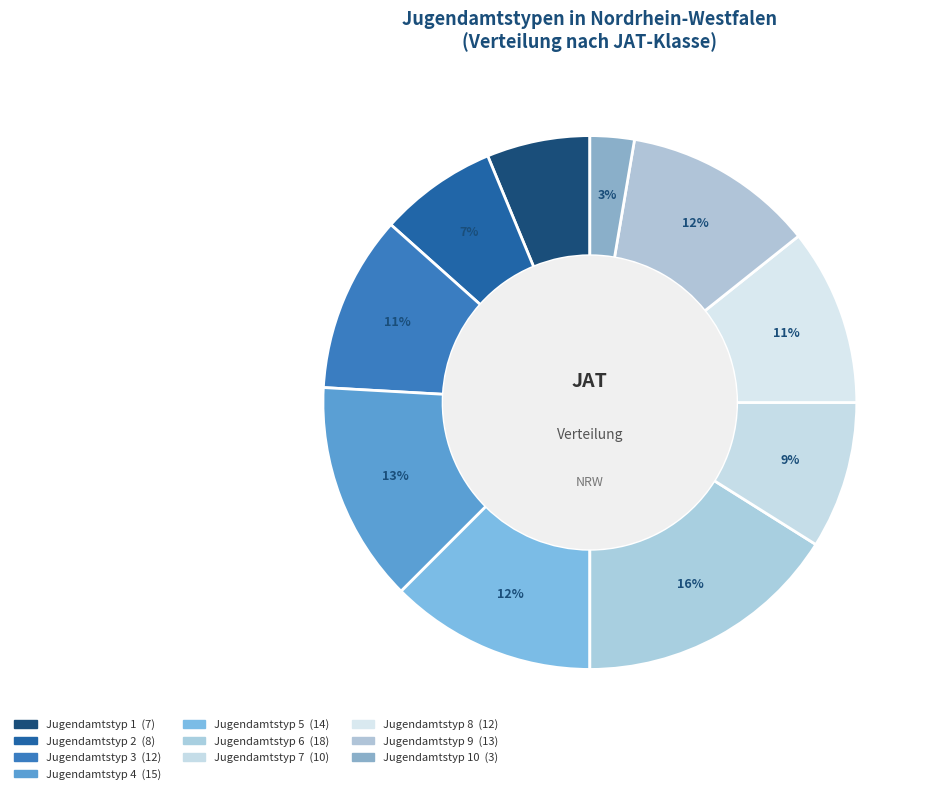

To the nearest percent, what is the average slice percentage?

10%